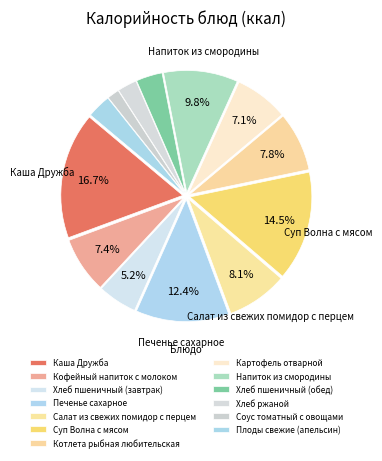

Count the number of slices in the pie.

13